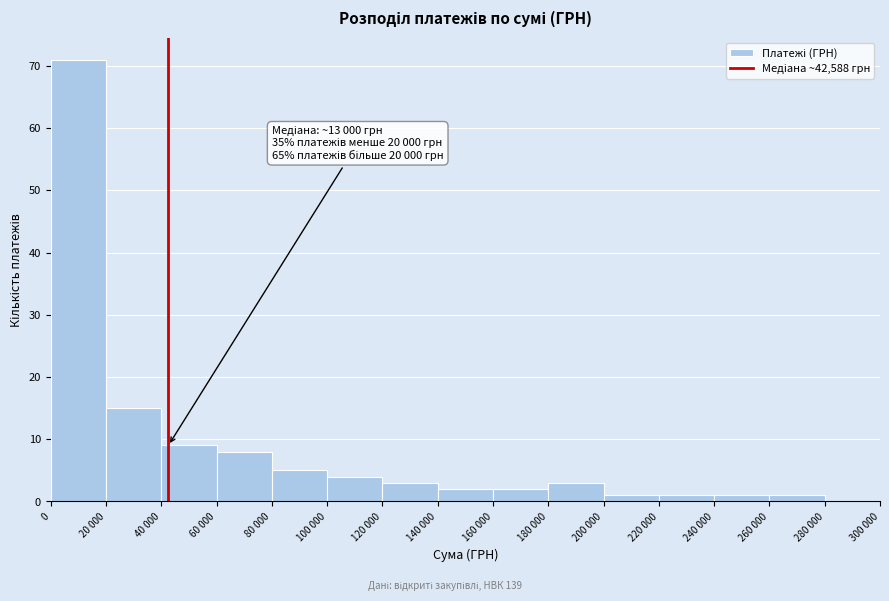

Reading right to left, extract all data points from this chart.

280 000=0	260 000=1	240 000=1	220 000=1	200 000=1	180 000=3	160 000=2	140 000=2	120 000=3	100 000=4	80 000=5	60 000=8	40 000=9	20 000=15	0=71